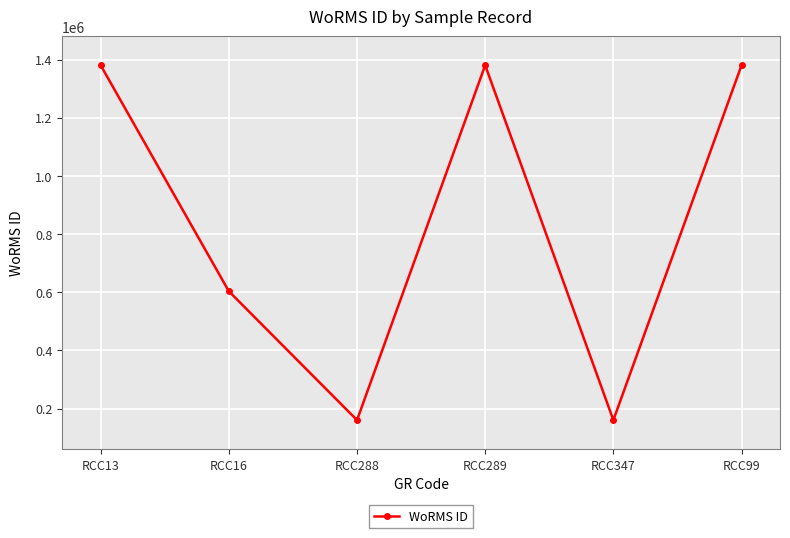

What is the value of the 1st point from the left?

1380402